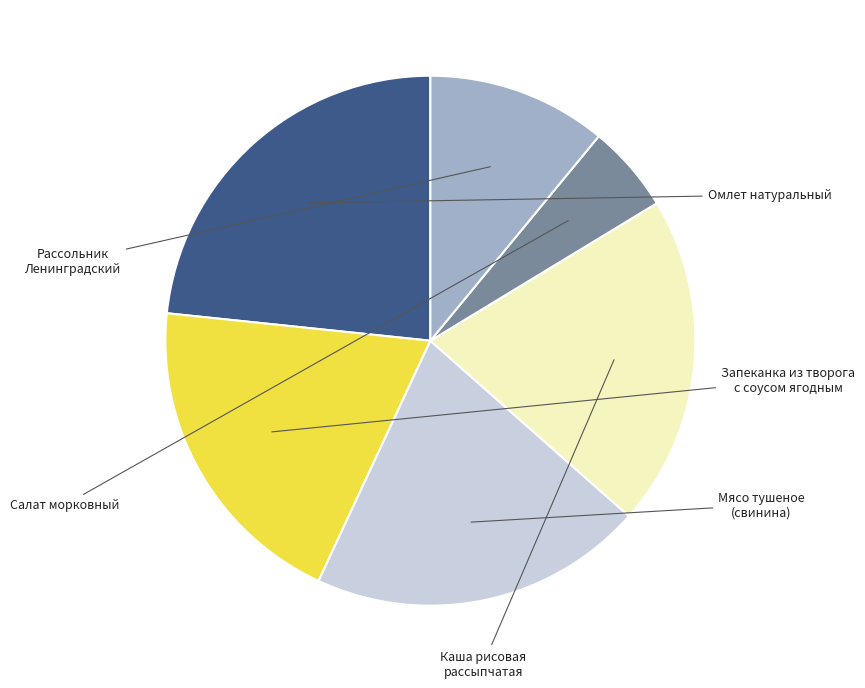

To the nearest percent, what percentage of the pie is Салат морковный?

5%